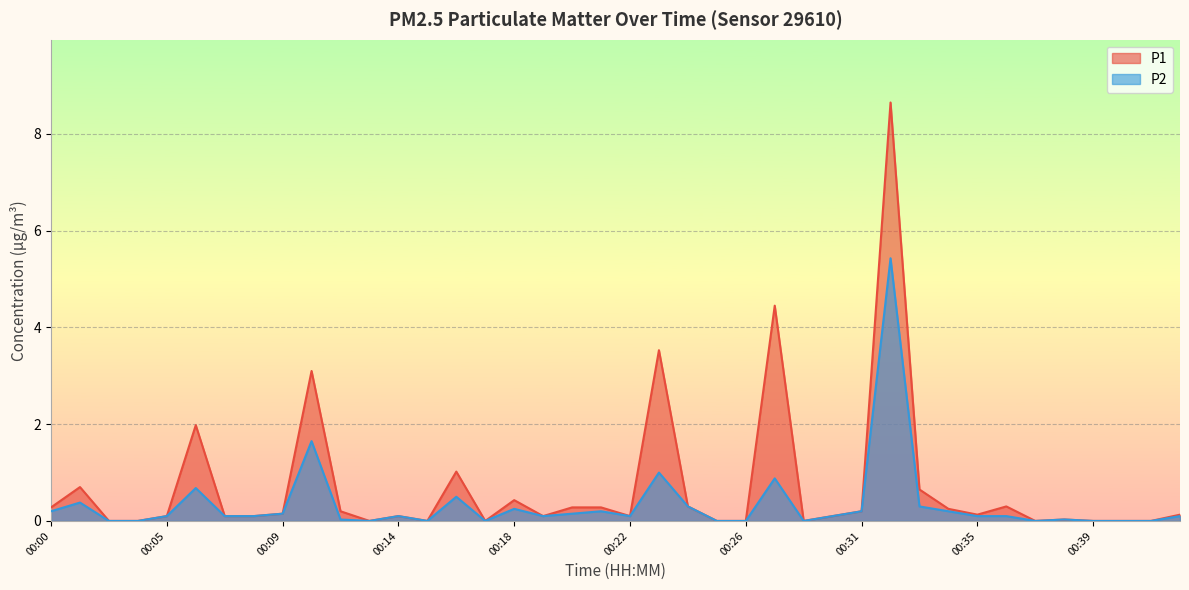

True or false: P2 and P1 intersect in this chart.

False